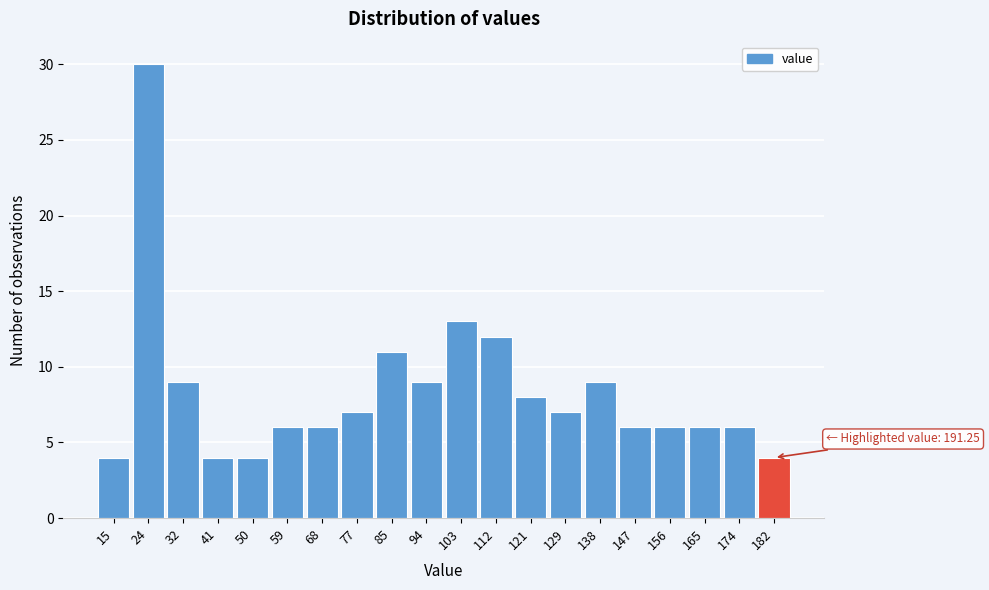

Reading right to left, transcribe all the data shown in this chart.

182=4	174=6	165=6	156=6	147=6	138=9	129=7	121=8	112=12	103=13	94=9	85=11	77=7	68=6	59=6	50=4	41=4	32=9	24=30	15=4